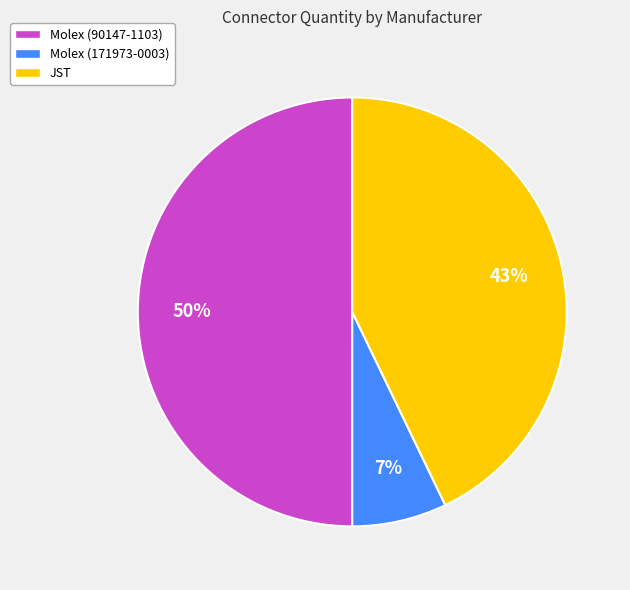

To the nearest percent, what is the average slice percentage?

33%